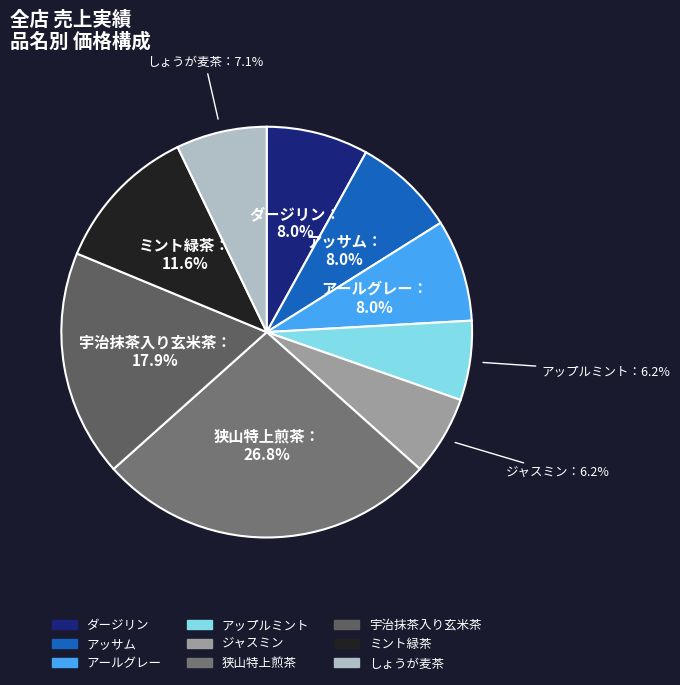

What is the change in value from アールグレー to 宇治抹茶入り玄米茶?

+550